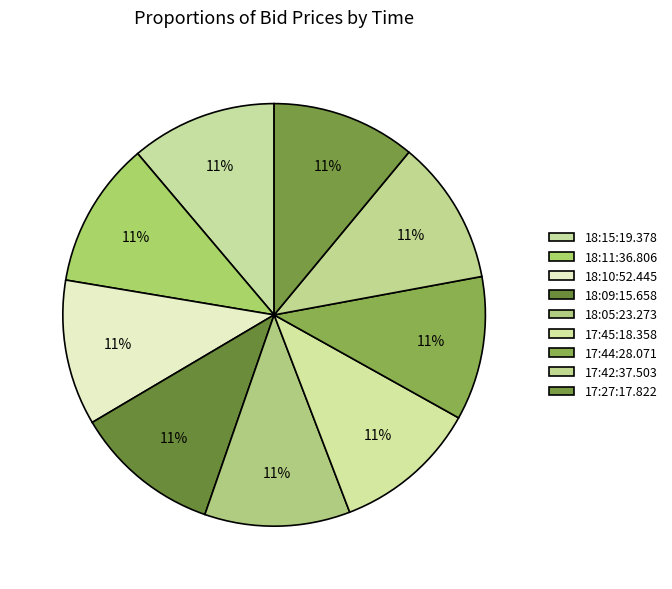

How many segments does this pie chart have?

9